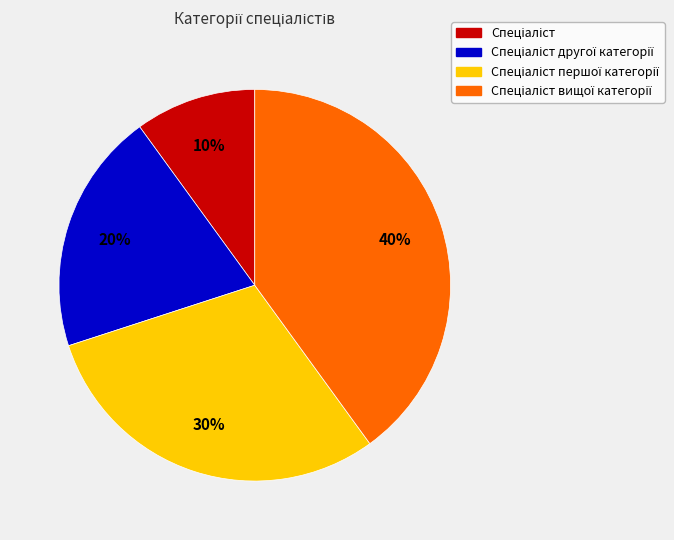

To the nearest percent, what is the difference between the largest and smallest slice percentages?

30%